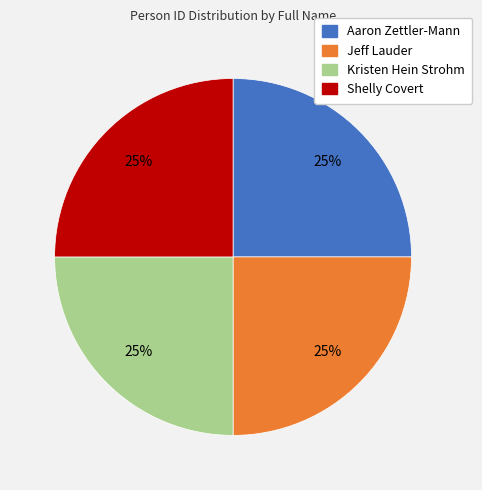

Does Jeff Lauder represent more than half of the total?

No